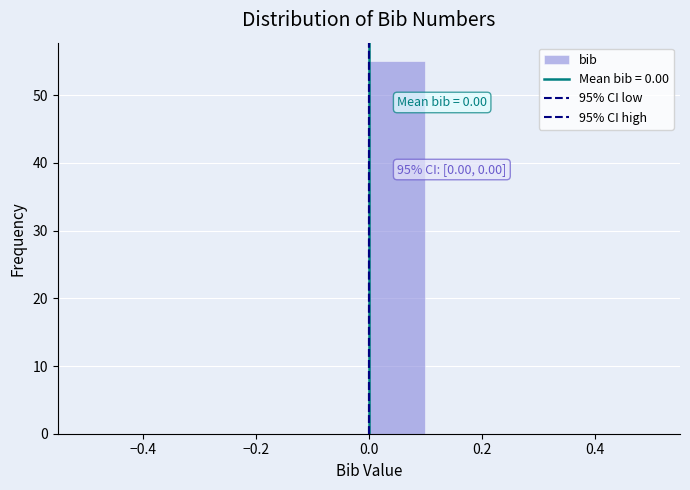

Over which range of the x-axis is the bar tallest?

0.0 to 0.1